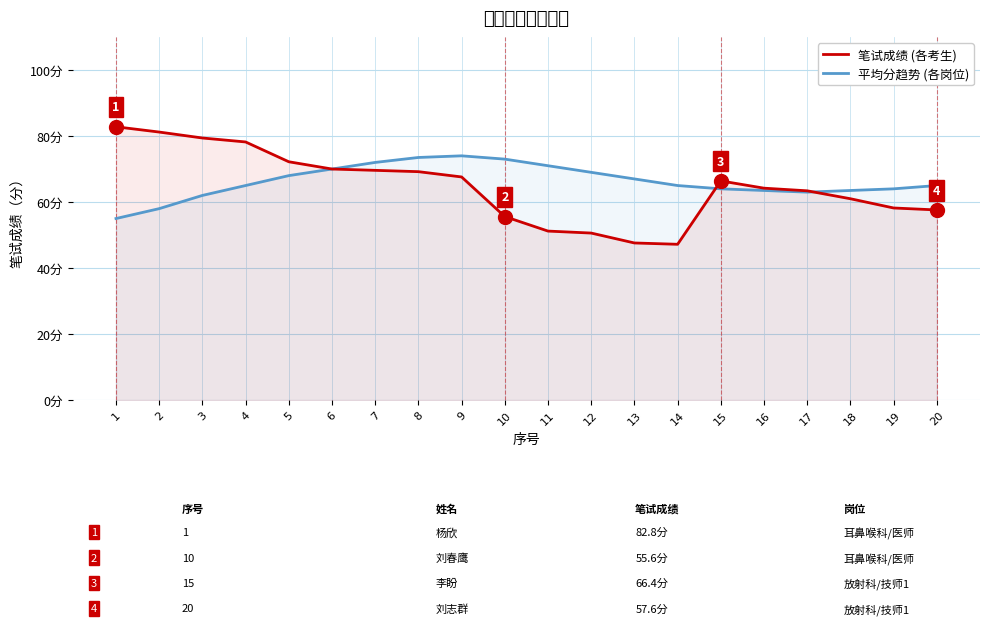

Which series ends up on top after the final intersection of 平均分趋势 (各岗位) and 笔试成绩 (各考生)?

平均分趋势 (各岗位)